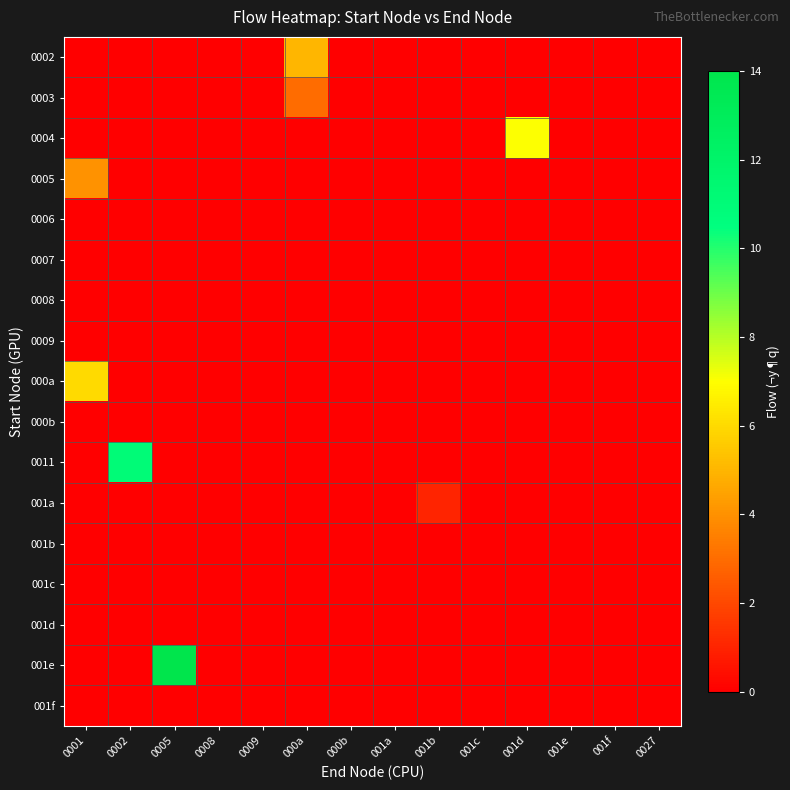

Count the number of categories in the chart.

14